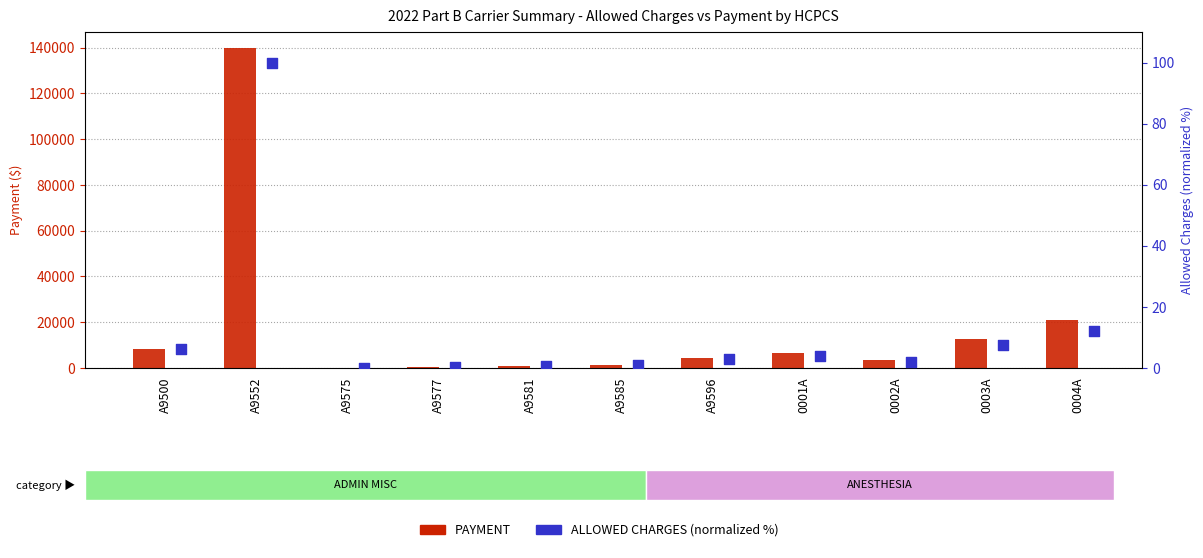

Which series reaches the maximum Y coordinate?

PAYMENT